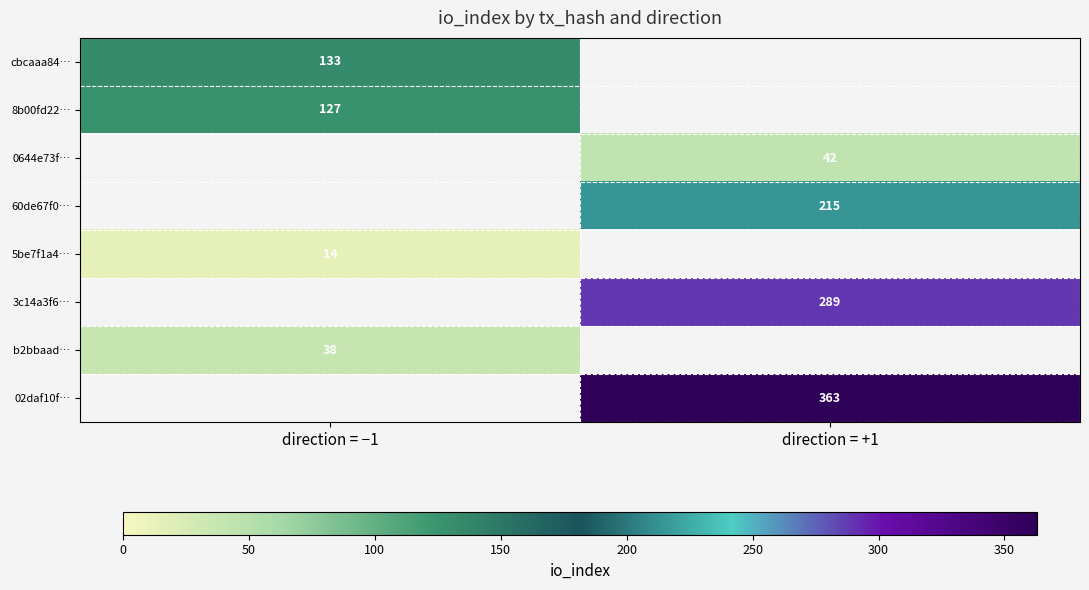

The value of 3c14a3f6… at direction = +1 is 159. True or false?

False